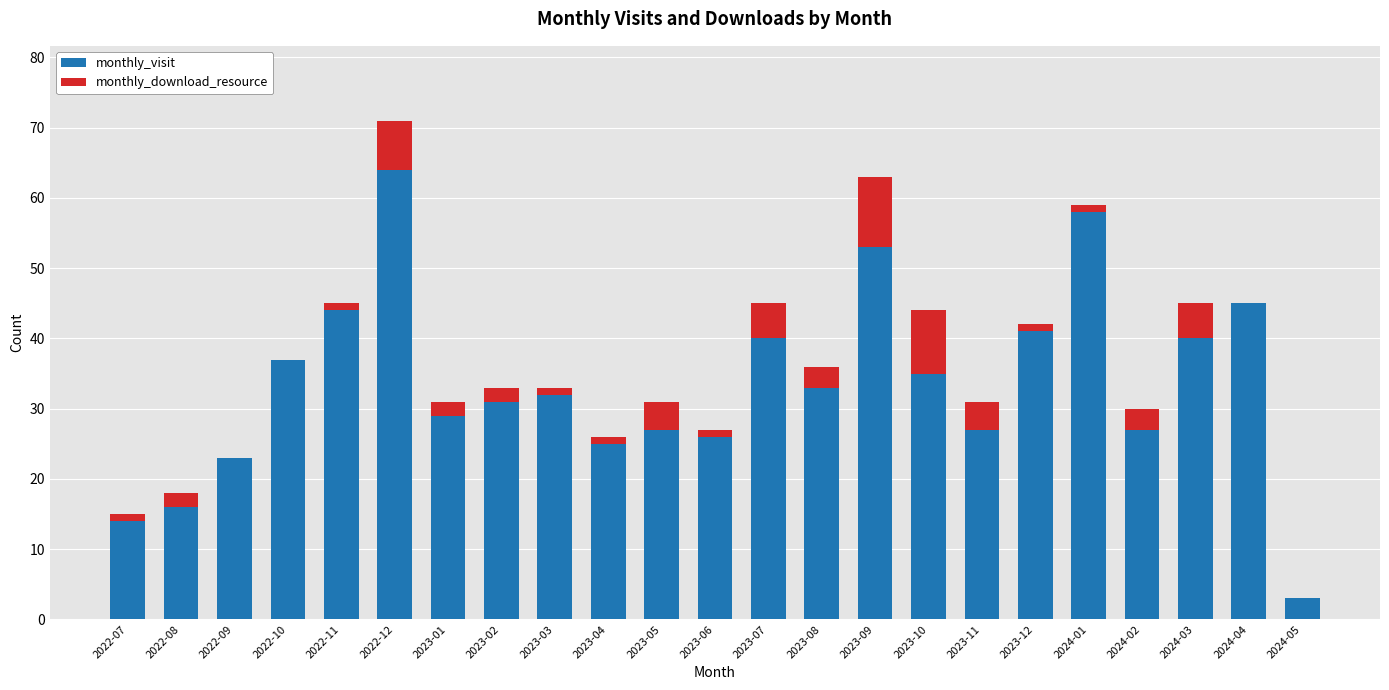

At which category is the sum across all series the highest?

2022-12